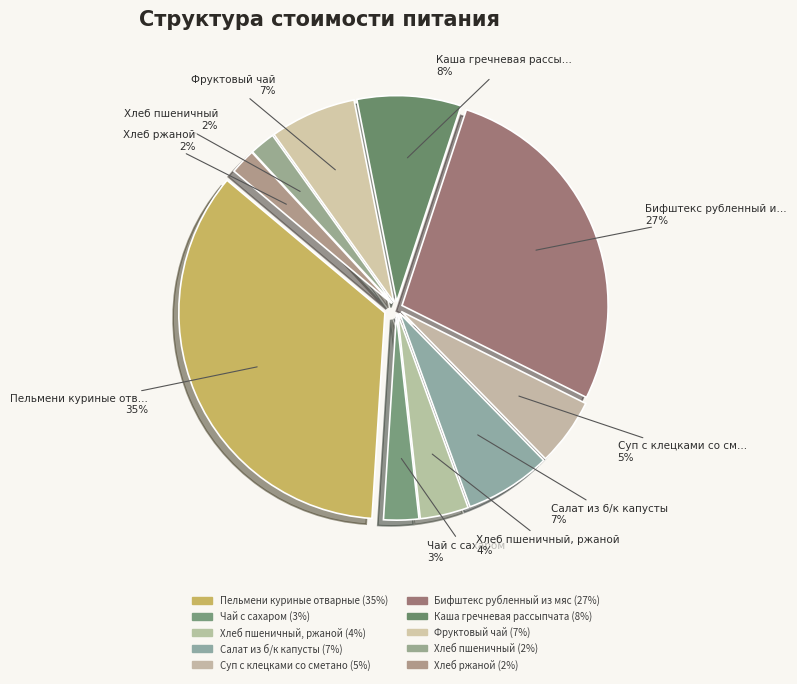

Is the sum of Хлеб ржаной and Хлеб пшеничный greater than half?

No